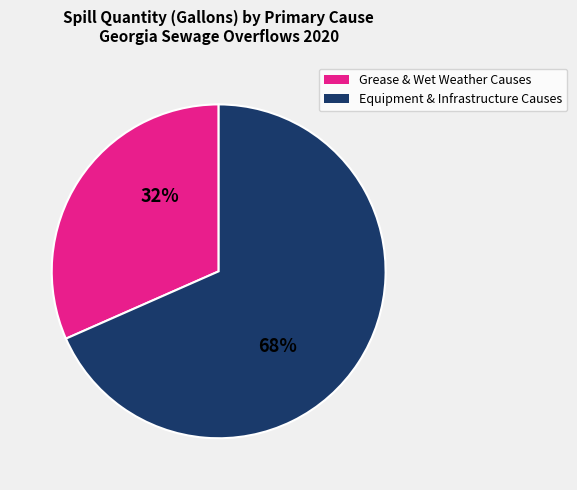

How many segments does this pie chart have?

2